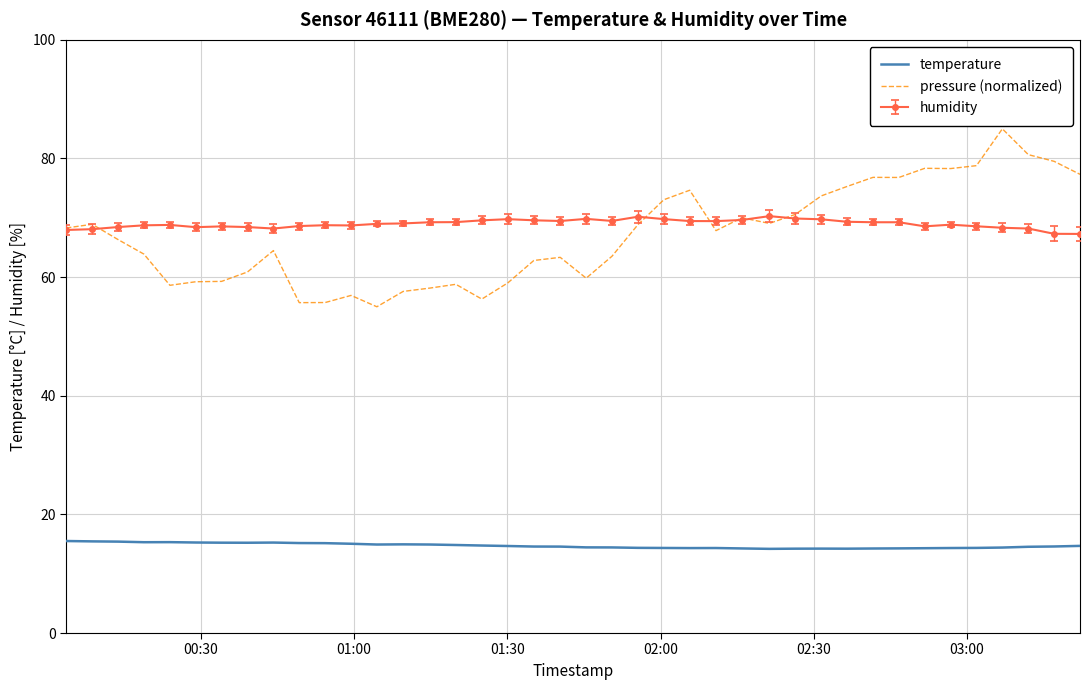

True or false: pressure (normalized) and temperature cross at least once.

False